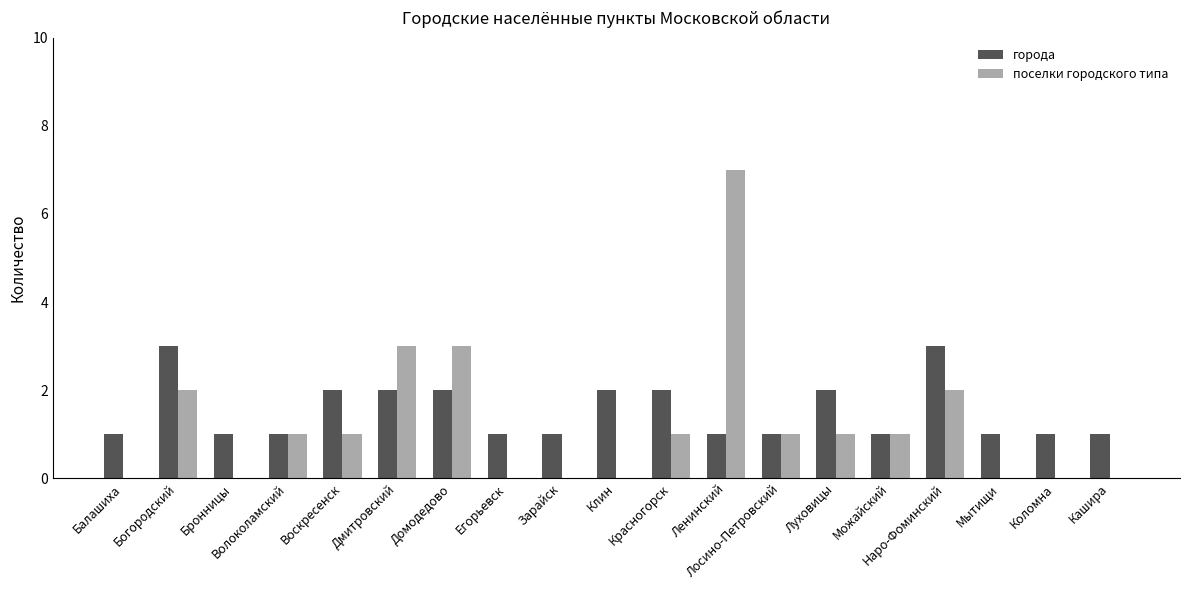

What is the highest value of the поселки городского типа series?

7